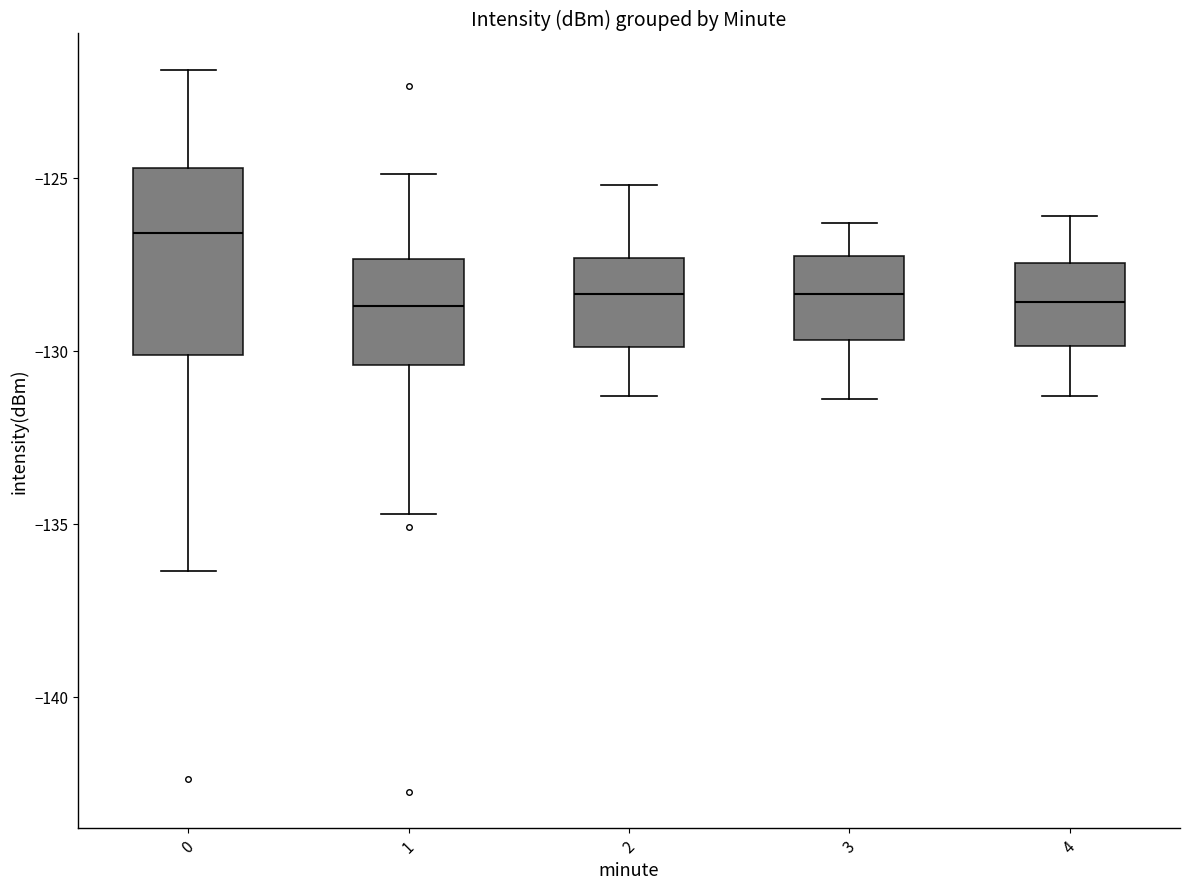

Where is the upper edge of the box at x = 2 on the y-axis? The values are not printed on the chart, so give them approximately, as read against the axis.

-127.5